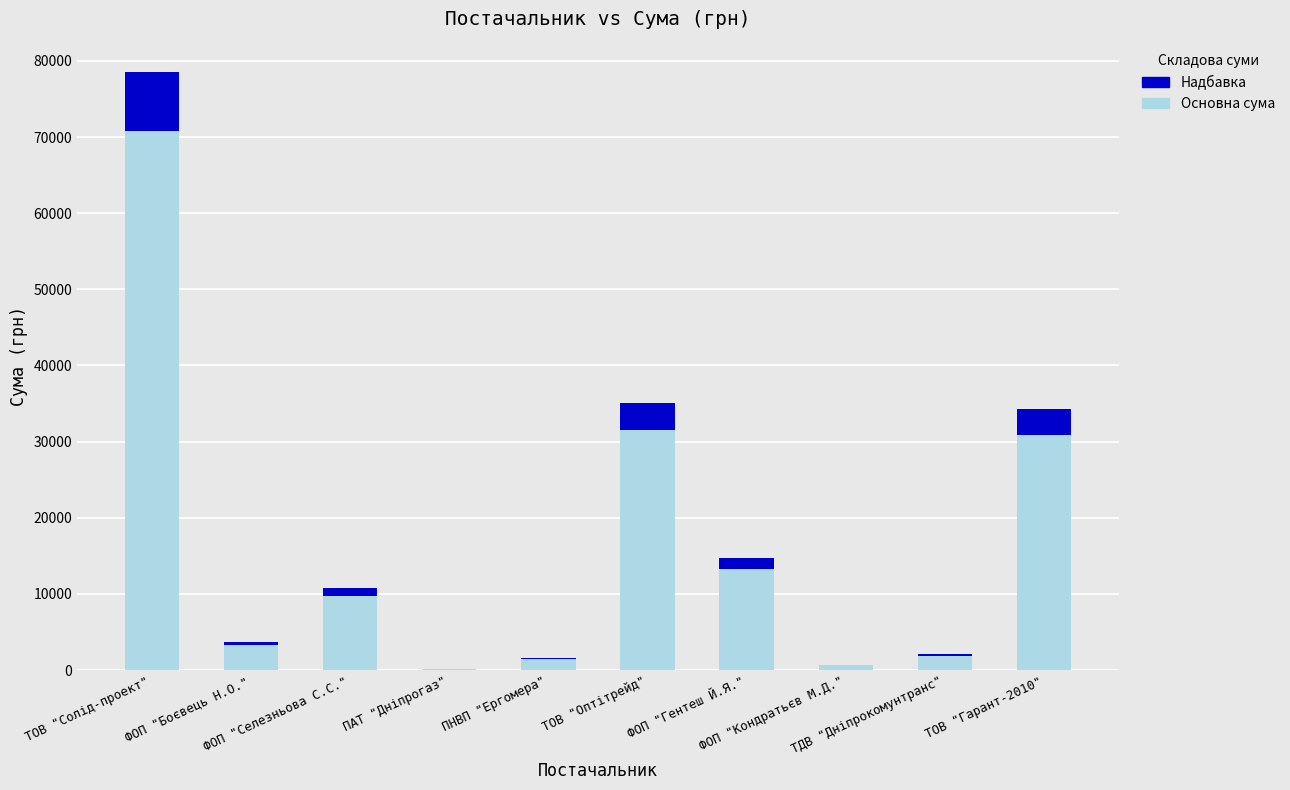

What is the maximum value for Основна сума?

70740.0